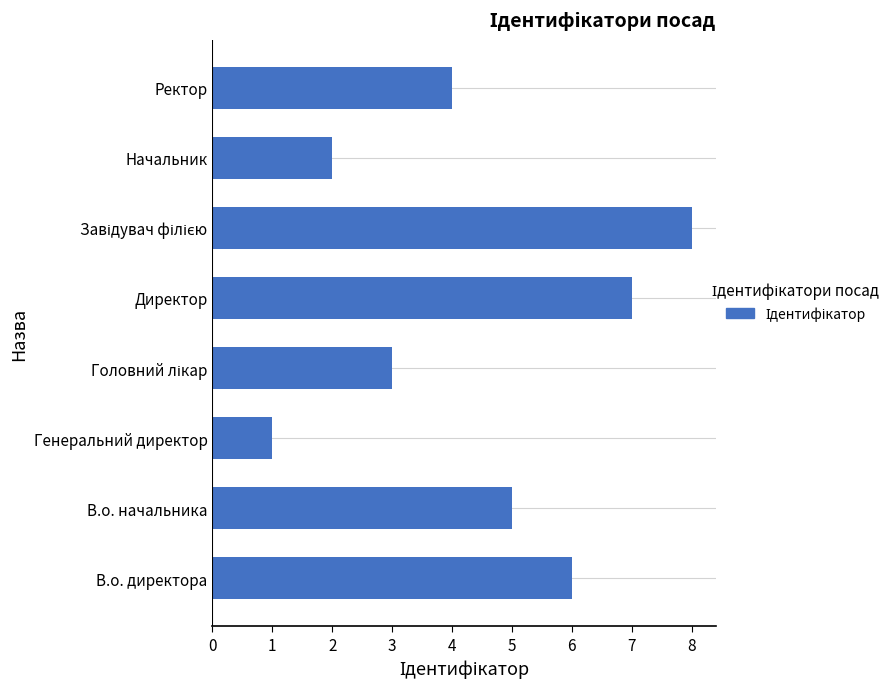

Which label corresponds to the smallest value in the chart?

Генеральний директор